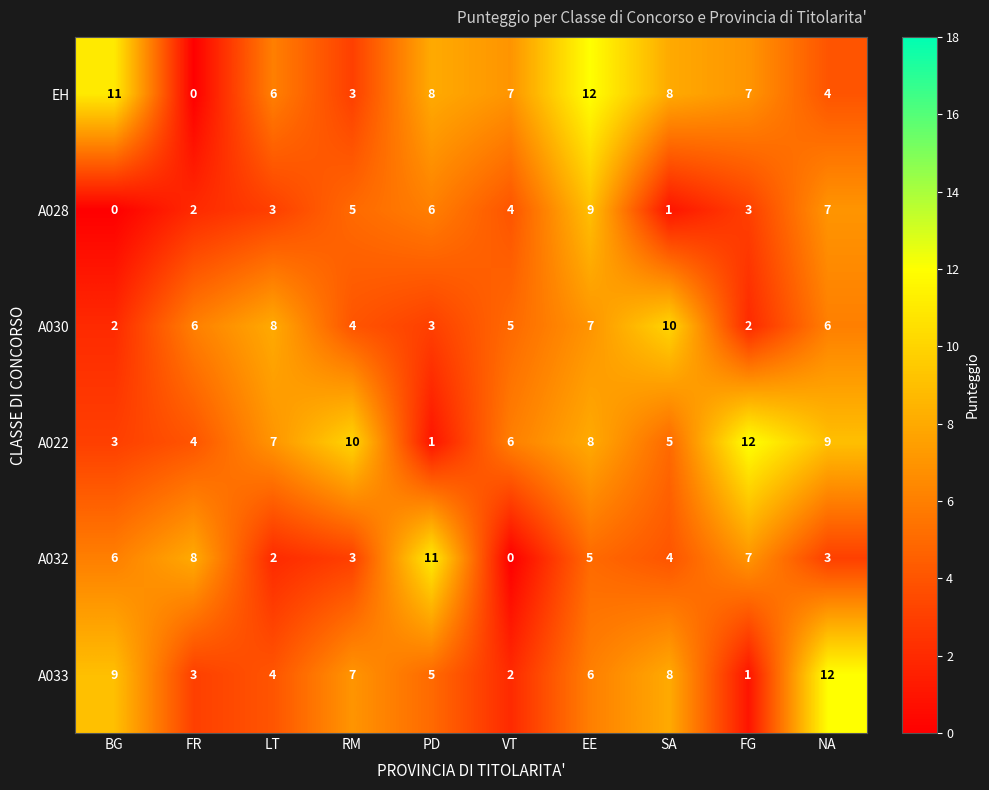

Where does the A028 series first go above 4?

RM